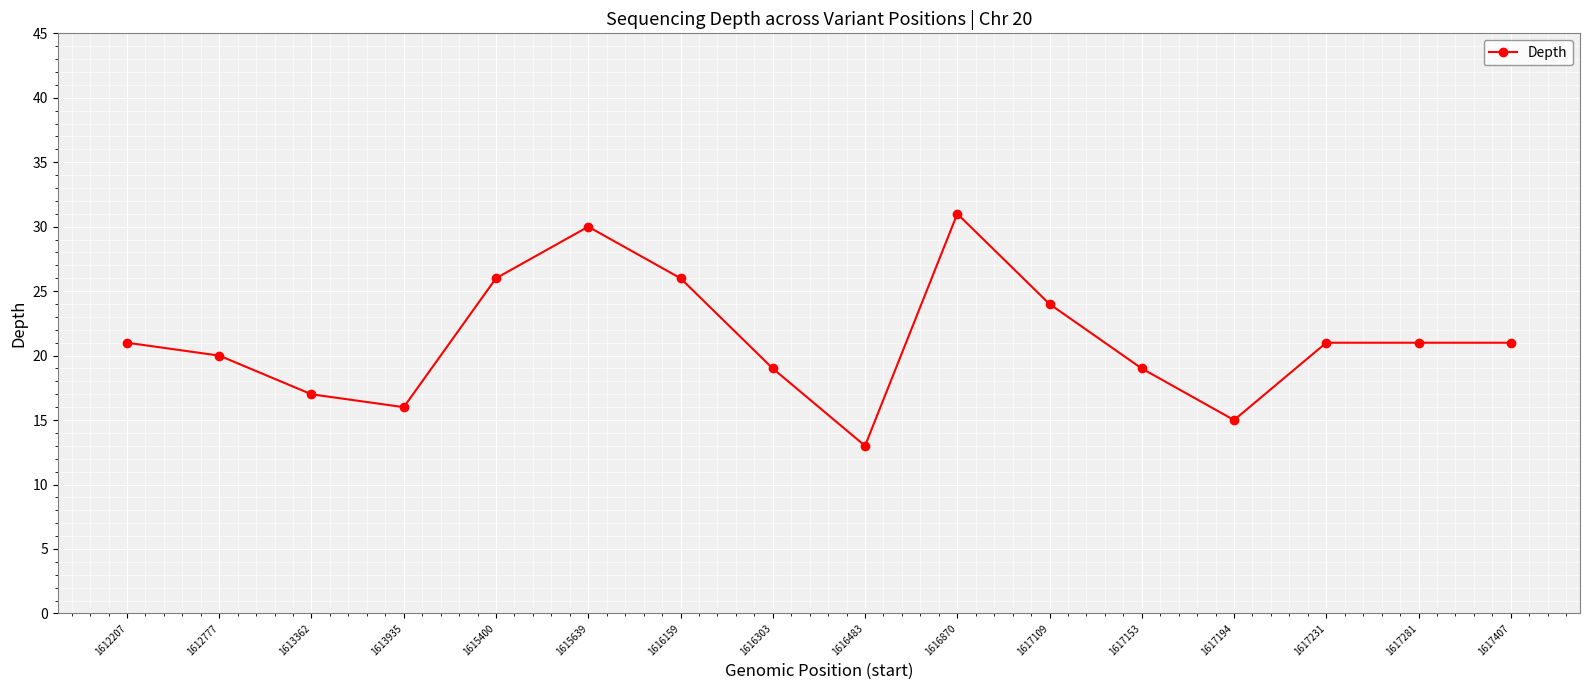

How many lines are shown in the chart?

1